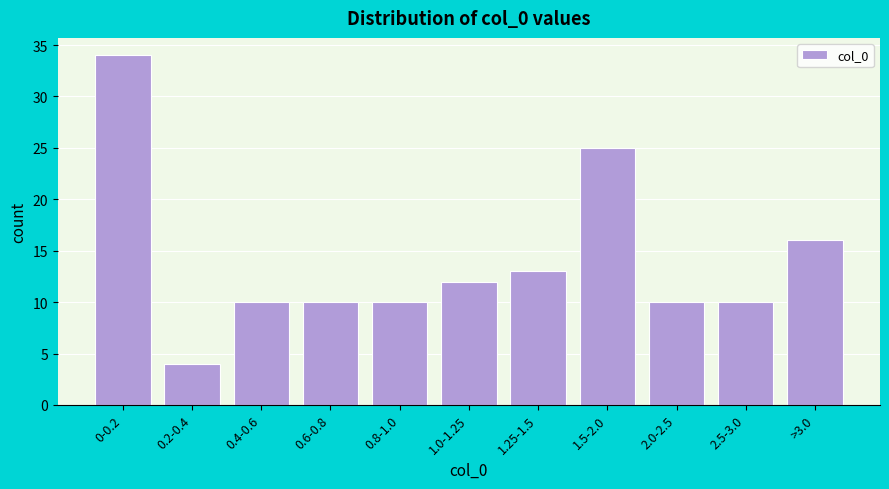

Reading left to right, extract all data points from this chart.

0-0.2=34	0.2-0.4=4	0.4-0.6=10	0.6-0.8=10	0.8-1.0=10	1.0-1.25=12	1.25-1.5=13	1.5-2.0=25	2.0-2.5=10	2.5-3.0=10	>3.0=16